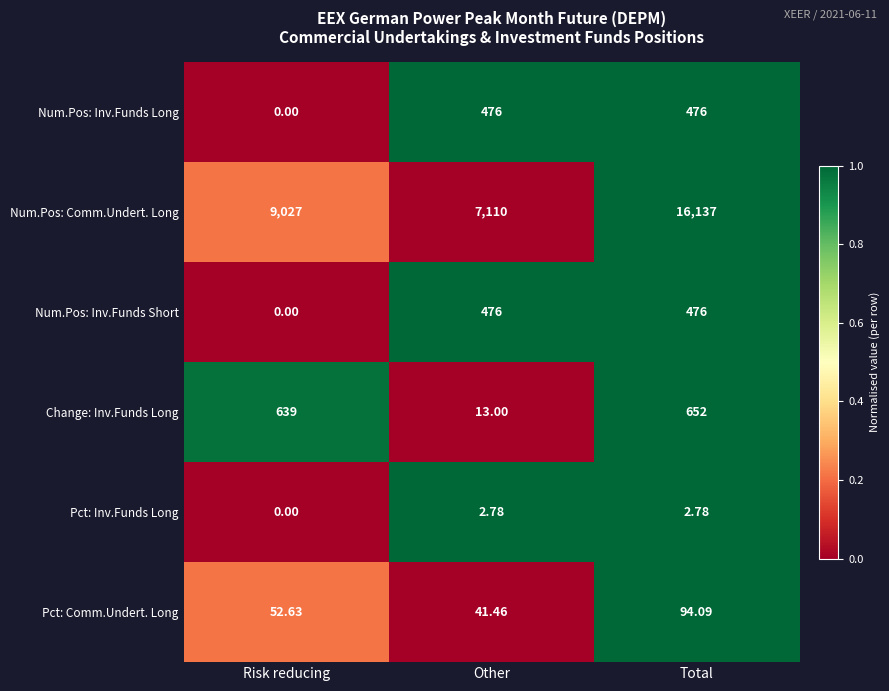

List the labels in order of Pct: Comm.Undert. Long value, largest first.

Total, Risk reducing, Other